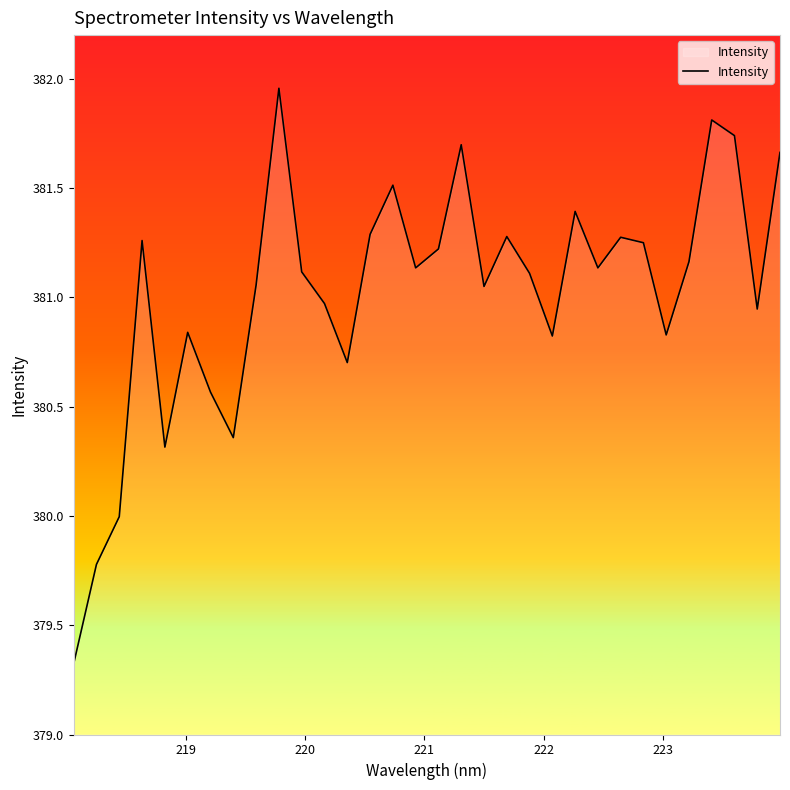

What is the difference between the maximum and minimum values?

2.6